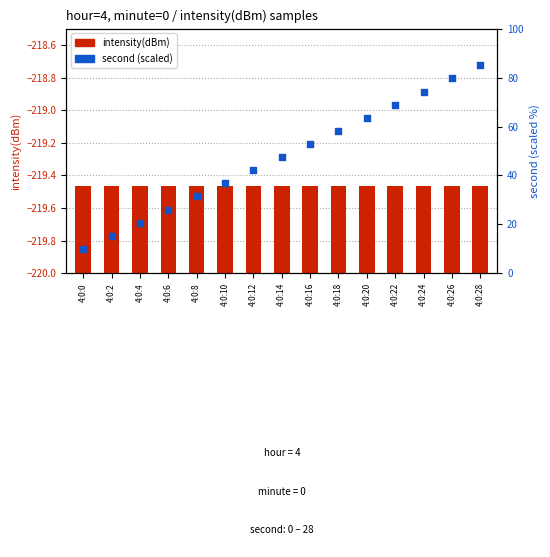

At which category is the sum across all series the highest?

4:0:28